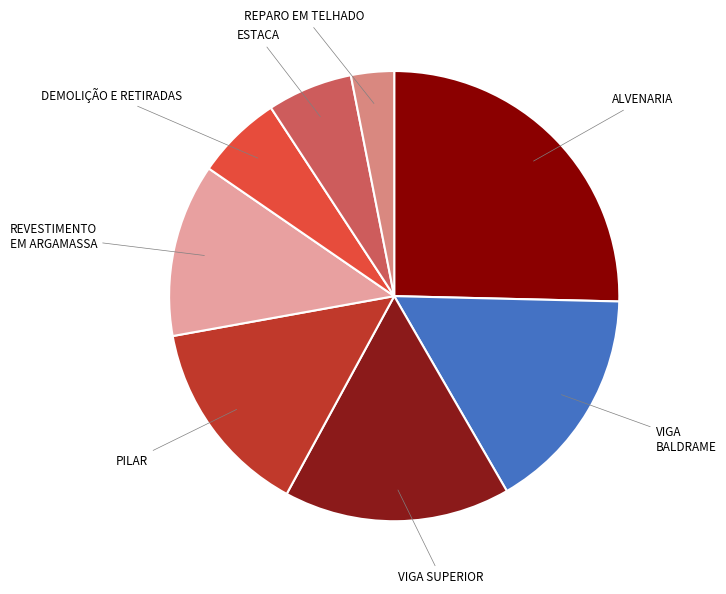

Count the number of slices in the pie.

8